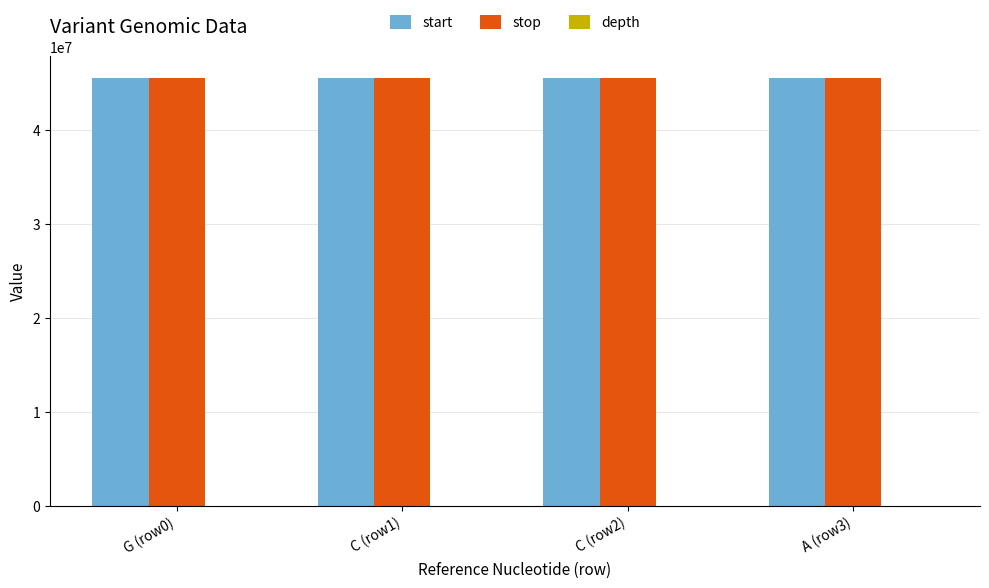

What is the sum of all stop values?

182295012